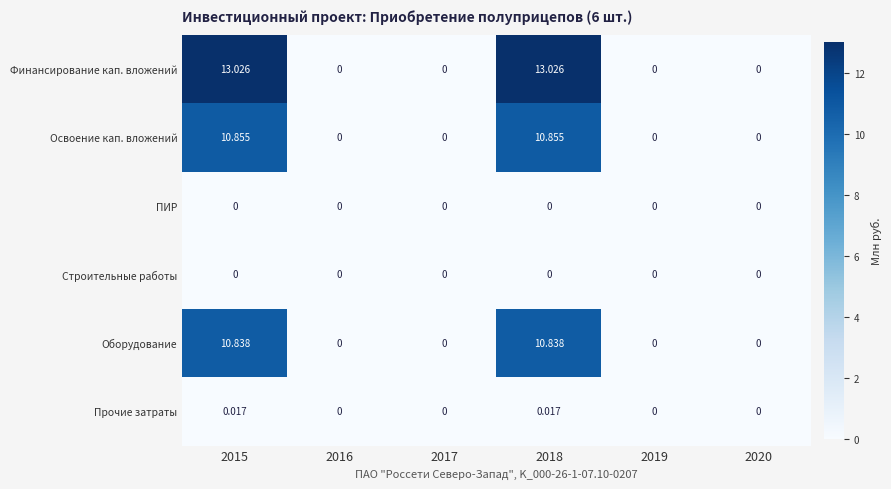

Which series has the largest range (max minus min)?

Финансирование кап. вложений